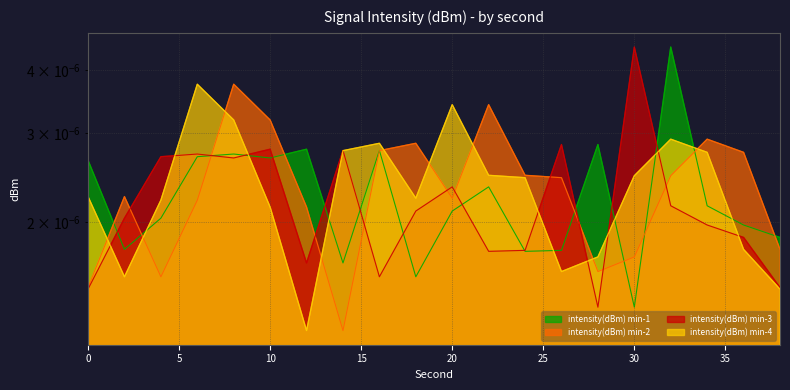

How many intersections are there between intensity(dBm) min-2 and intensity(dBm) min-1?

10